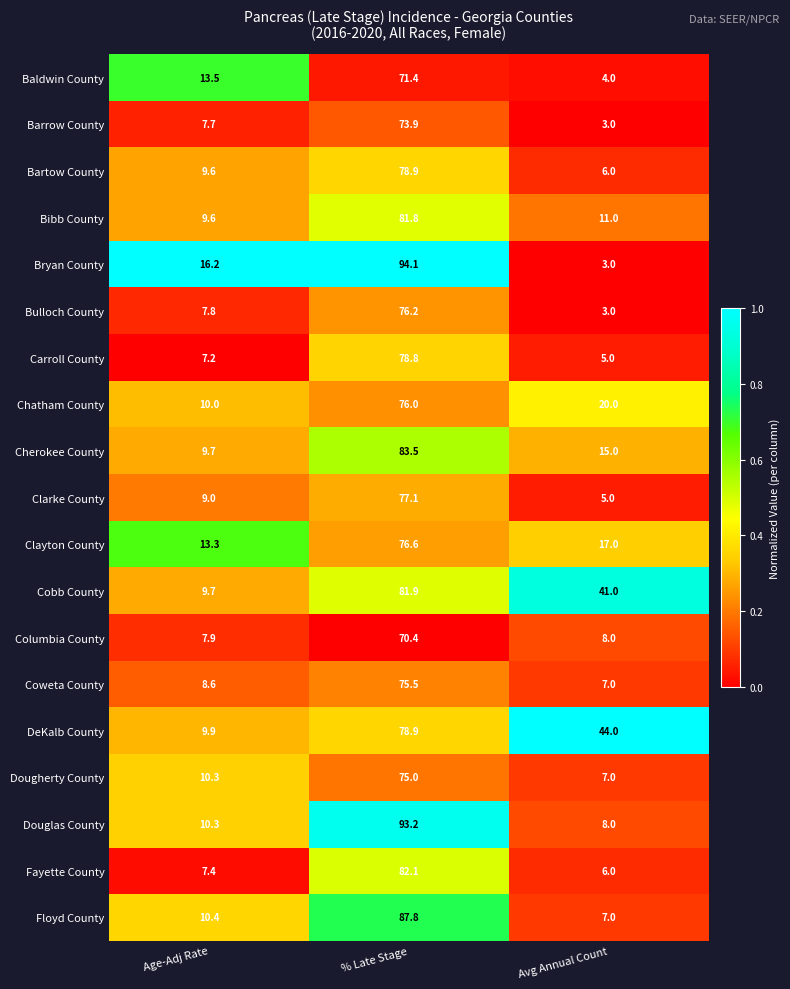

What is the average value of the Dougherty County series?

30.8